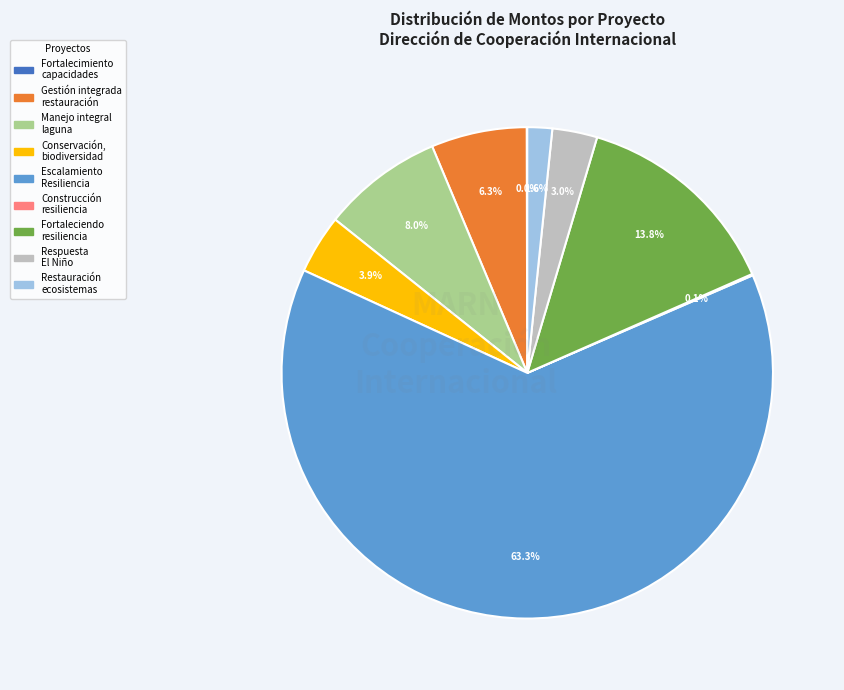

Which category accounts for the majority?

Escalamiento Resiliencia